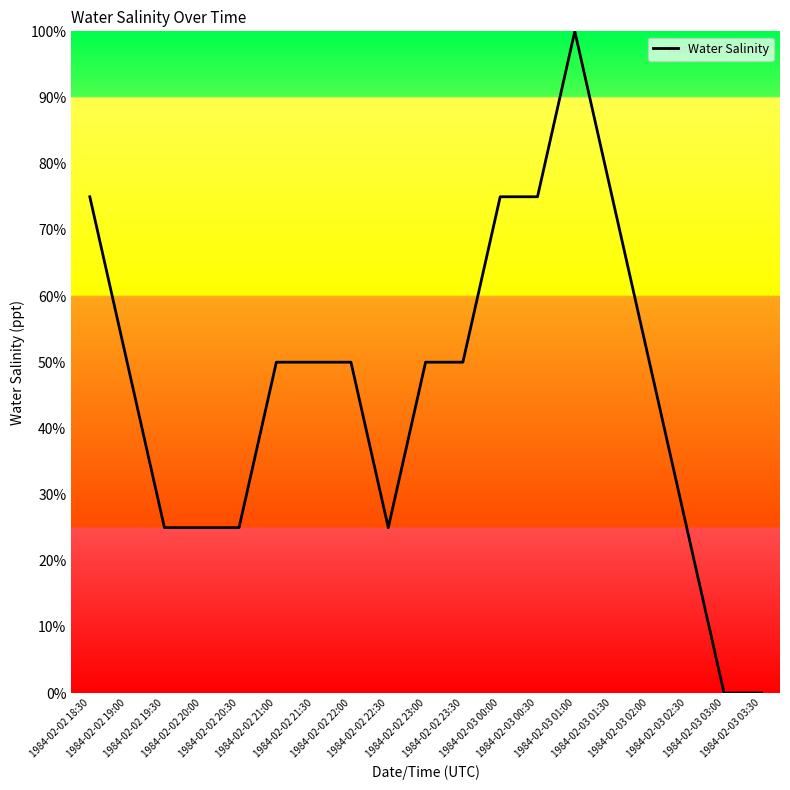

The value at 1984-02-02 21:00 is 50. True or false?

True